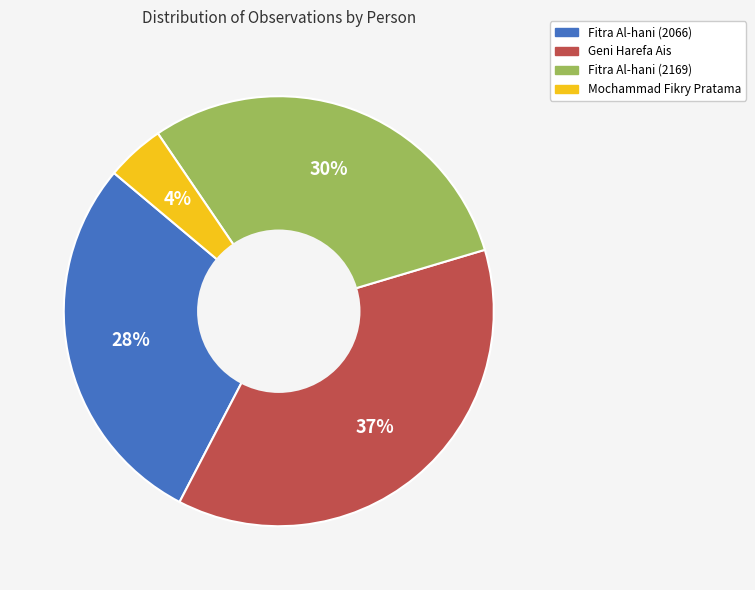

Does Mochammad Fikry Pratama account for over 50% of the chart?

No